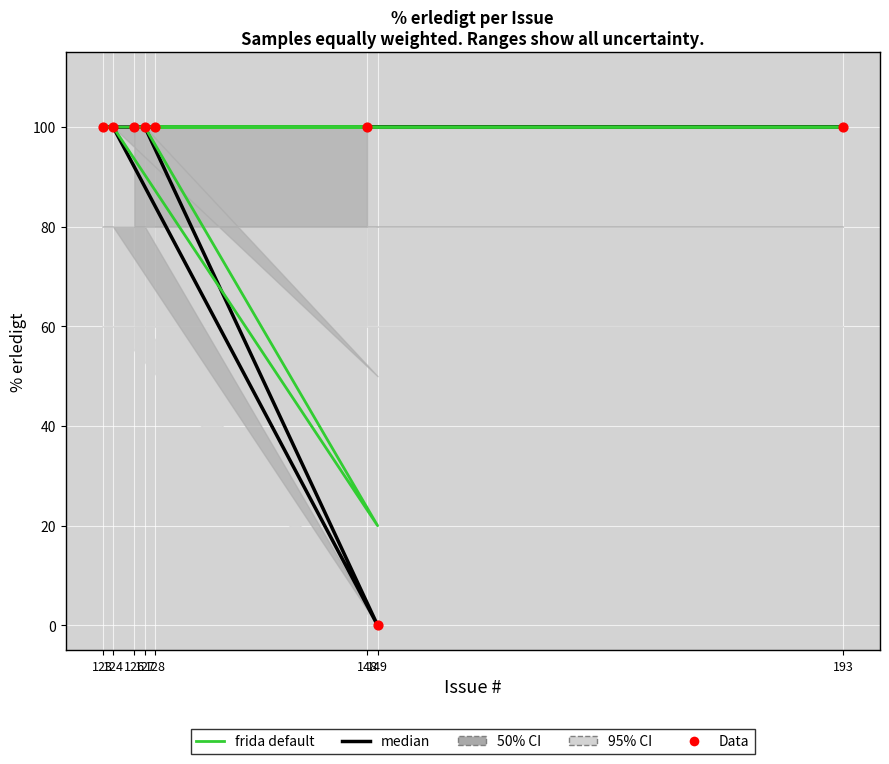

What is the total value across all series at 128?

300